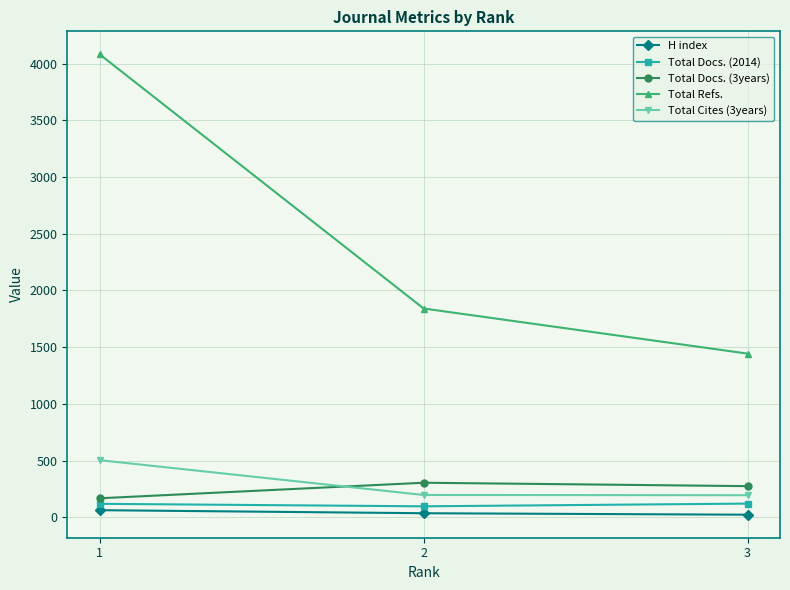

At which label does H index first exceed 35?

1